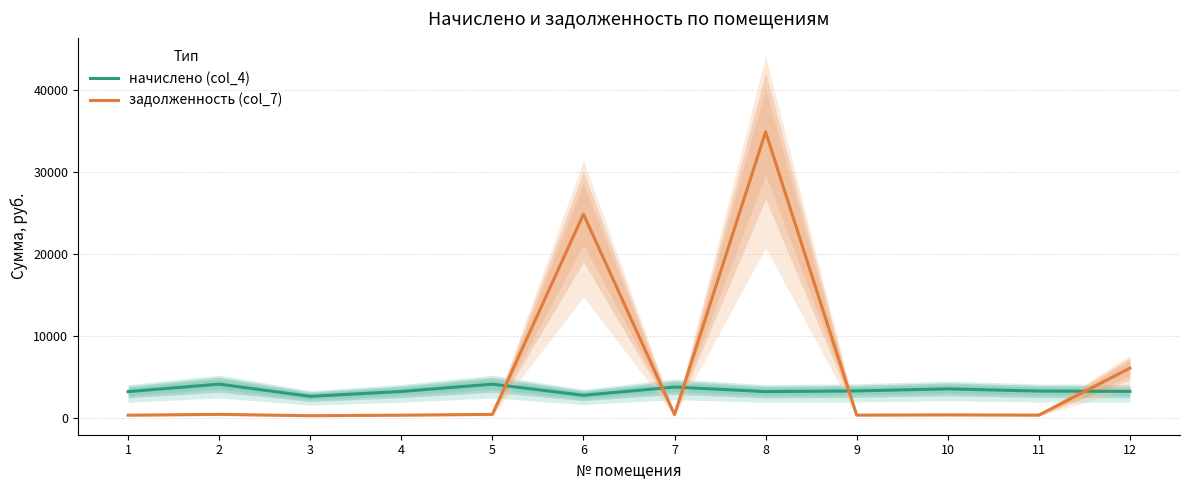

Count the number of categories in the chart.

12